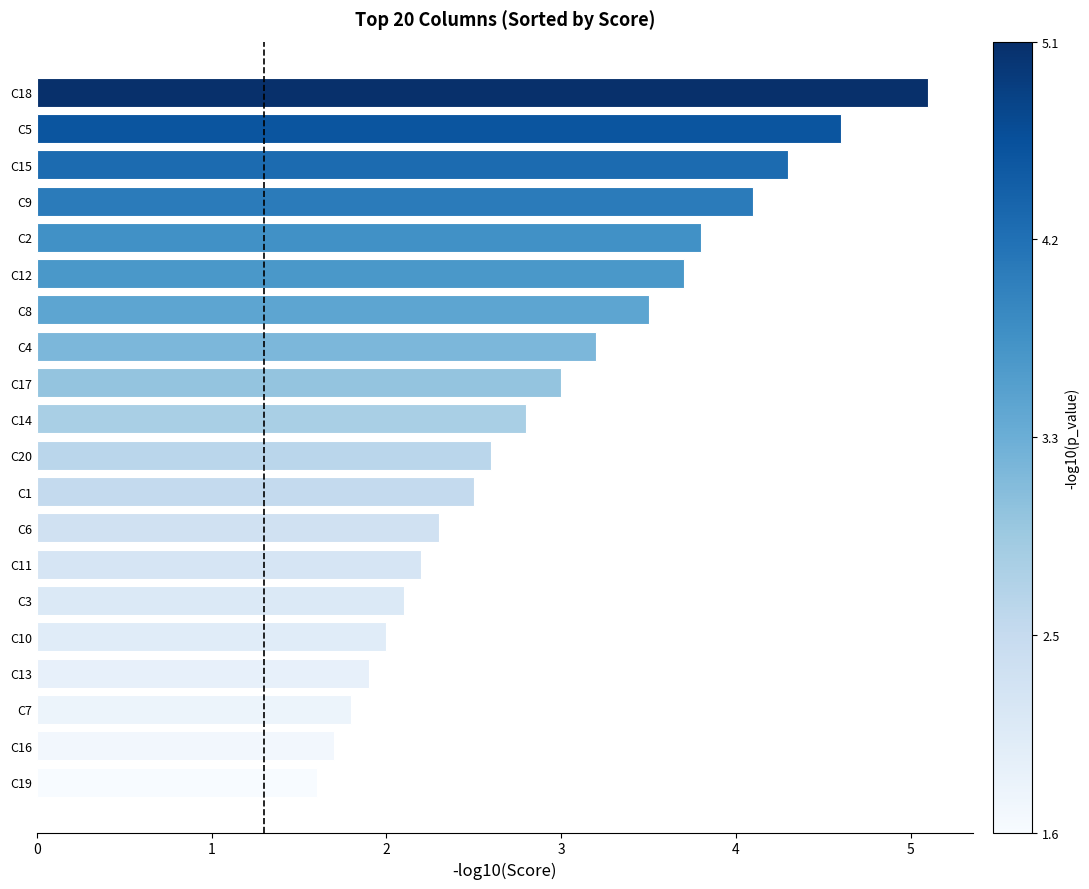

Count the number of data series in this chart.

1